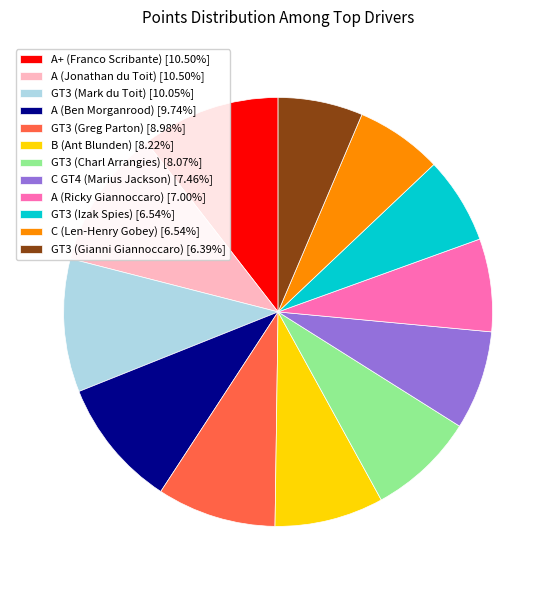

Is GT3 (Greg Parton) [8.98%] the majority of the pie?

No